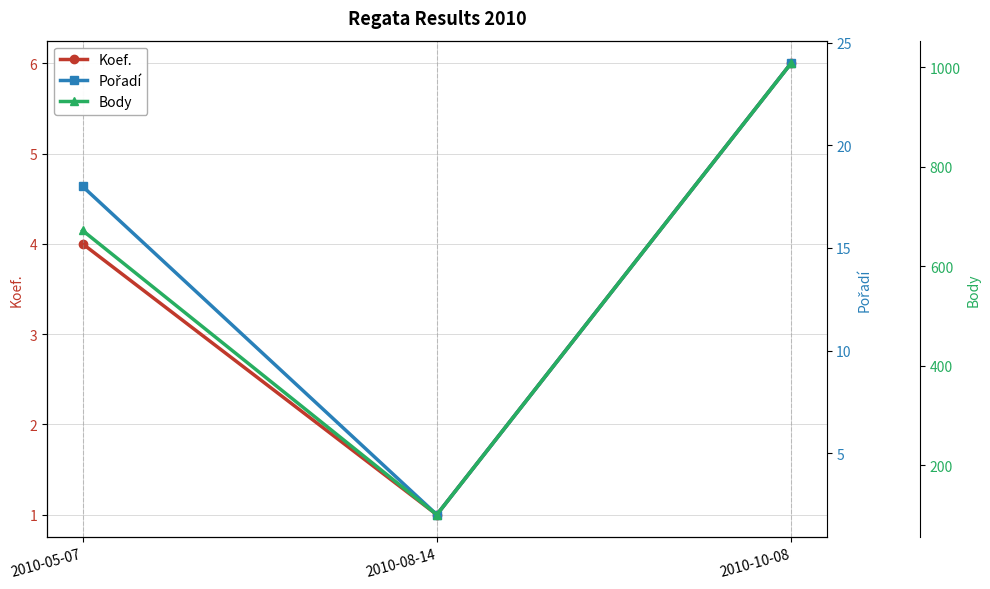

Reading right to left, what are all the values shown in this chart?

Koef.: 6	1	4
Pořadí: 24	2	18
Body: 1008	101	672